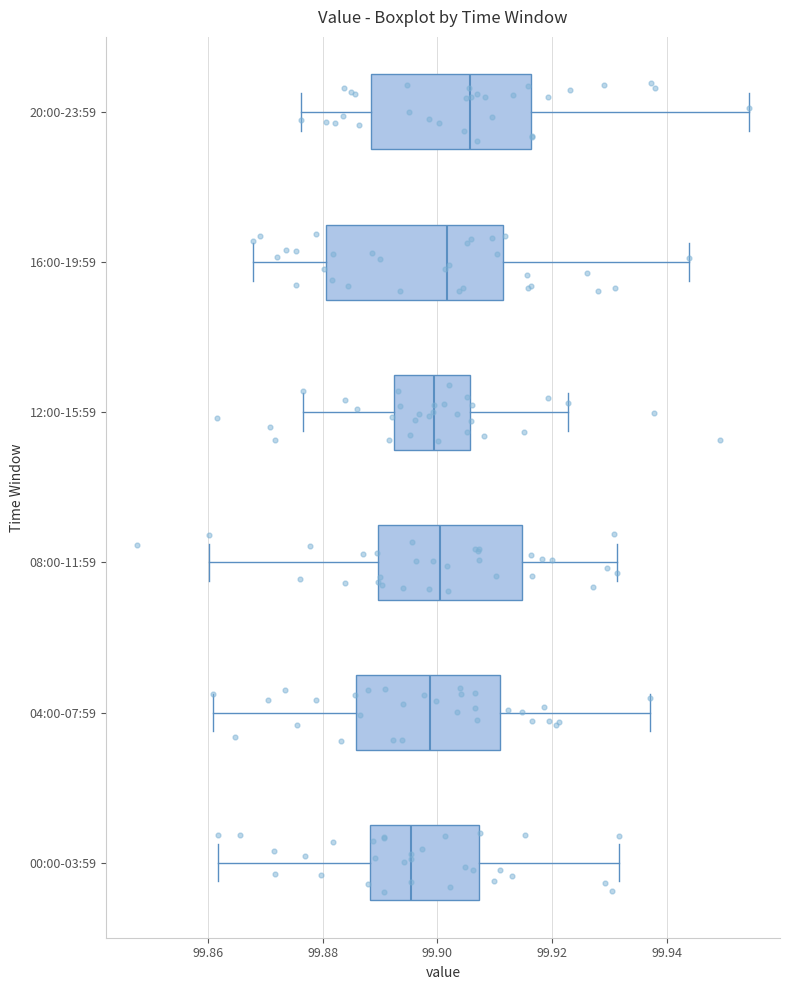

Which box has the furthest to the left median line?

00:00-03:59